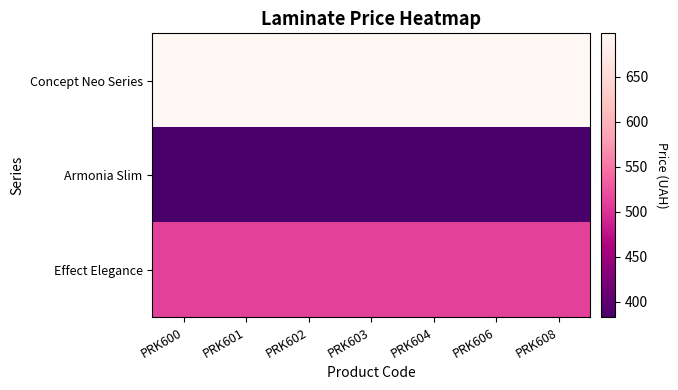

Reading left to right, transcribe all the data shown in this chart.

Concept Neo Series: PRK600=698.3	PRK601=698.3	PRK602=698.3	PRK603=698.3	PRK604=698.3	PRK606=698.3	PRK608=698.3
Armonia Slim: PRK600=382.9	PRK601=382.9	PRK602=382.9	PRK603=382.9	PRK604=382.9	PRK606=382.9	PRK608=382.9
Effect Elegance: PRK600=510.5	PRK601=510.5	PRK602=510.5	PRK603=510.5	PRK604=510.5	PRK606=510.5	PRK608=510.5